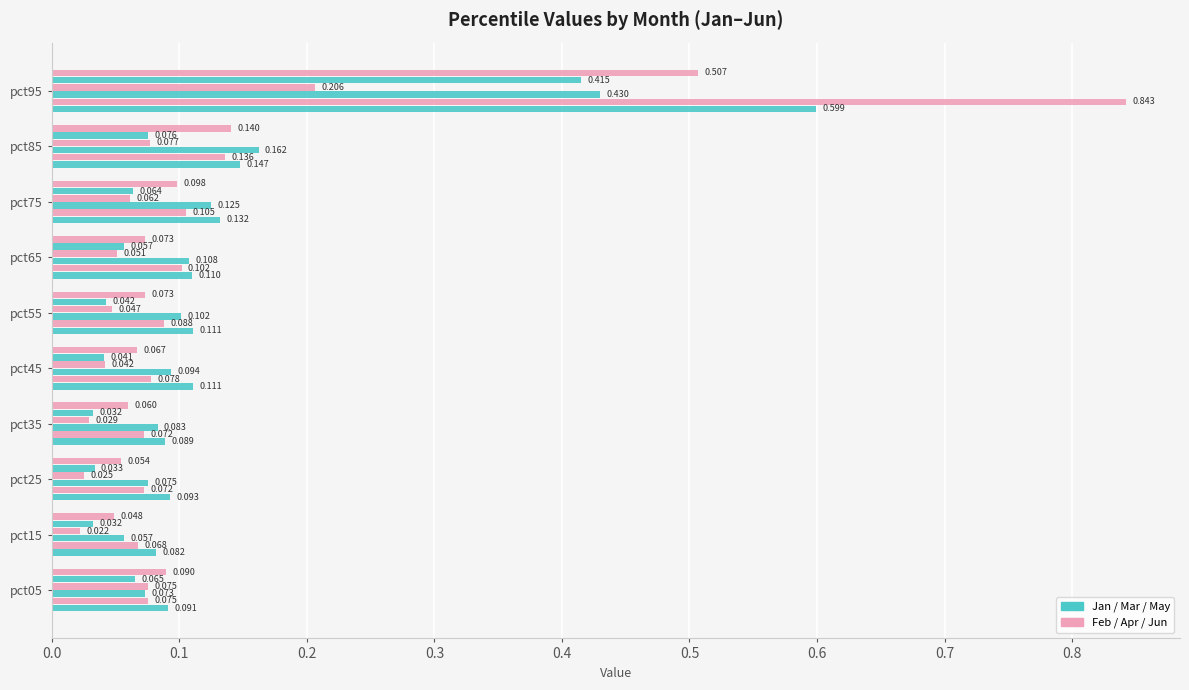

How many data points does each series have?

10